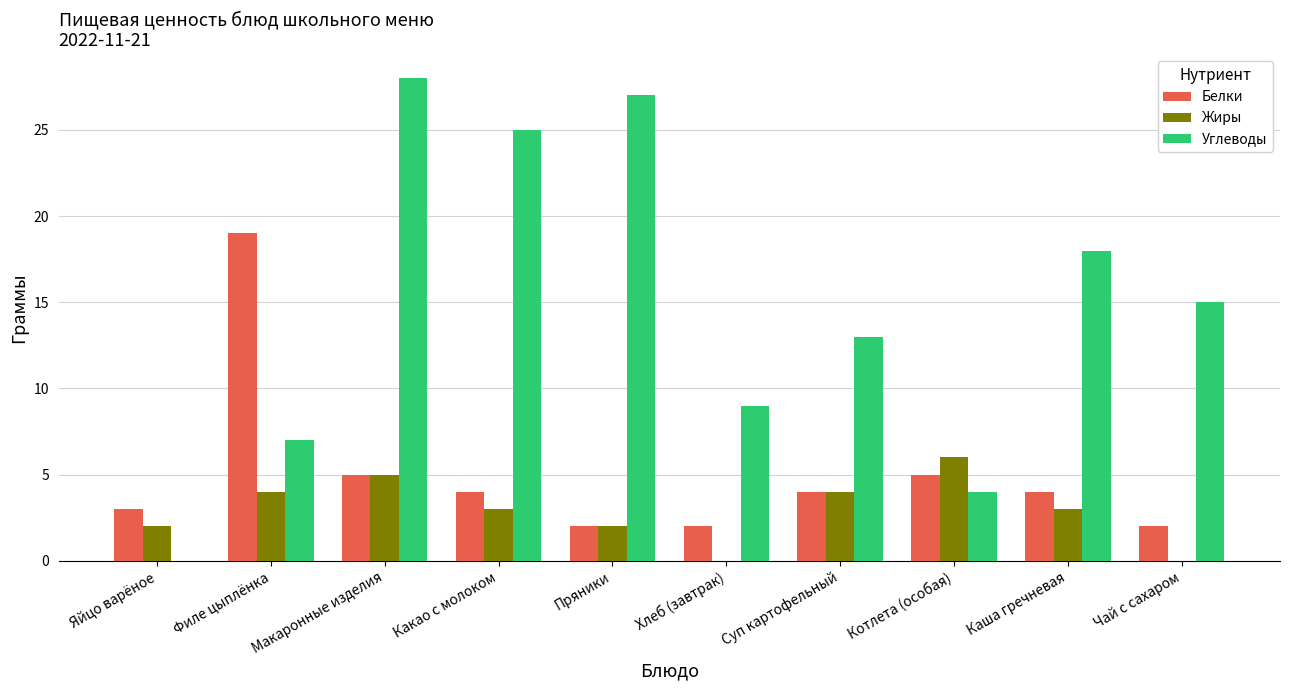

Between Макаронные изделия and Котлета (особая), which series saw the biggest shift?

Углеводы